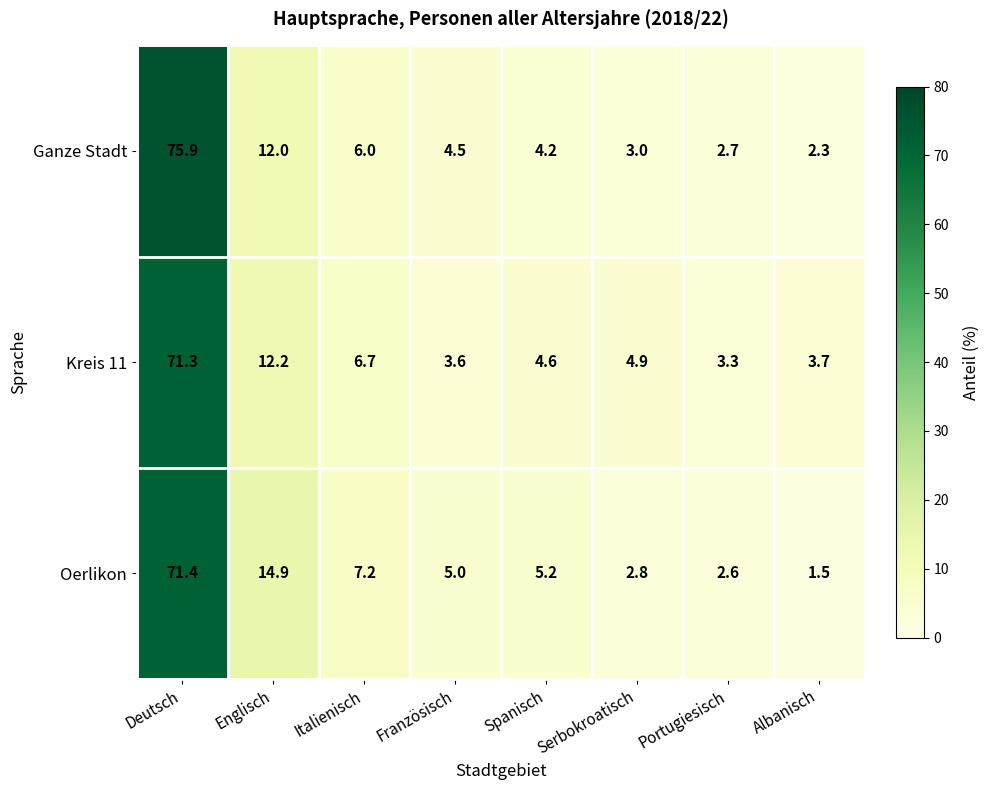

What value does the Oerlikon series have at Deutsch?

71.4